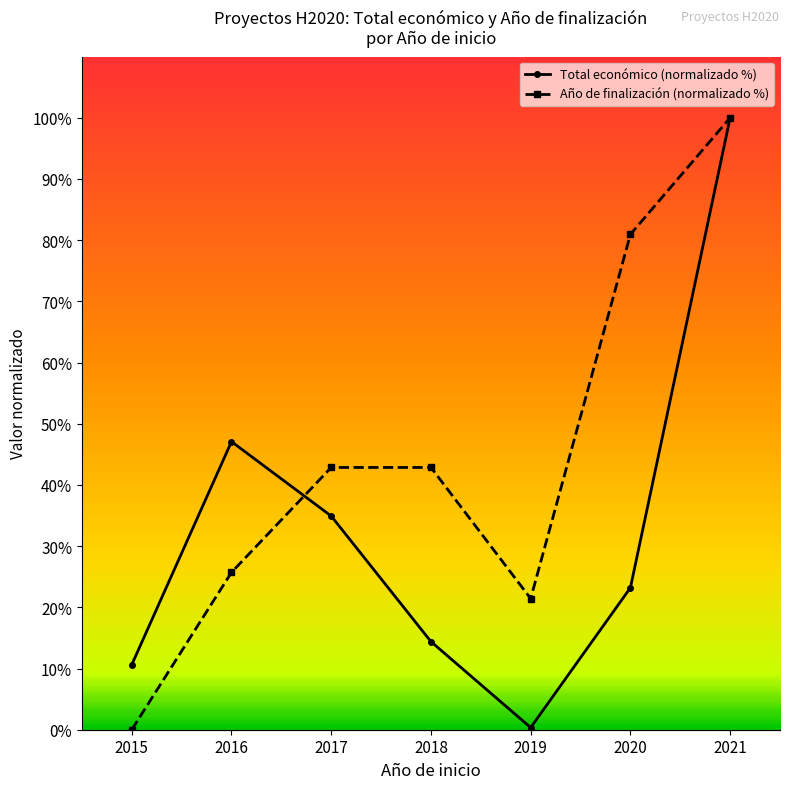

How many values in Año de finalización (normalizado %) are above zero?

6